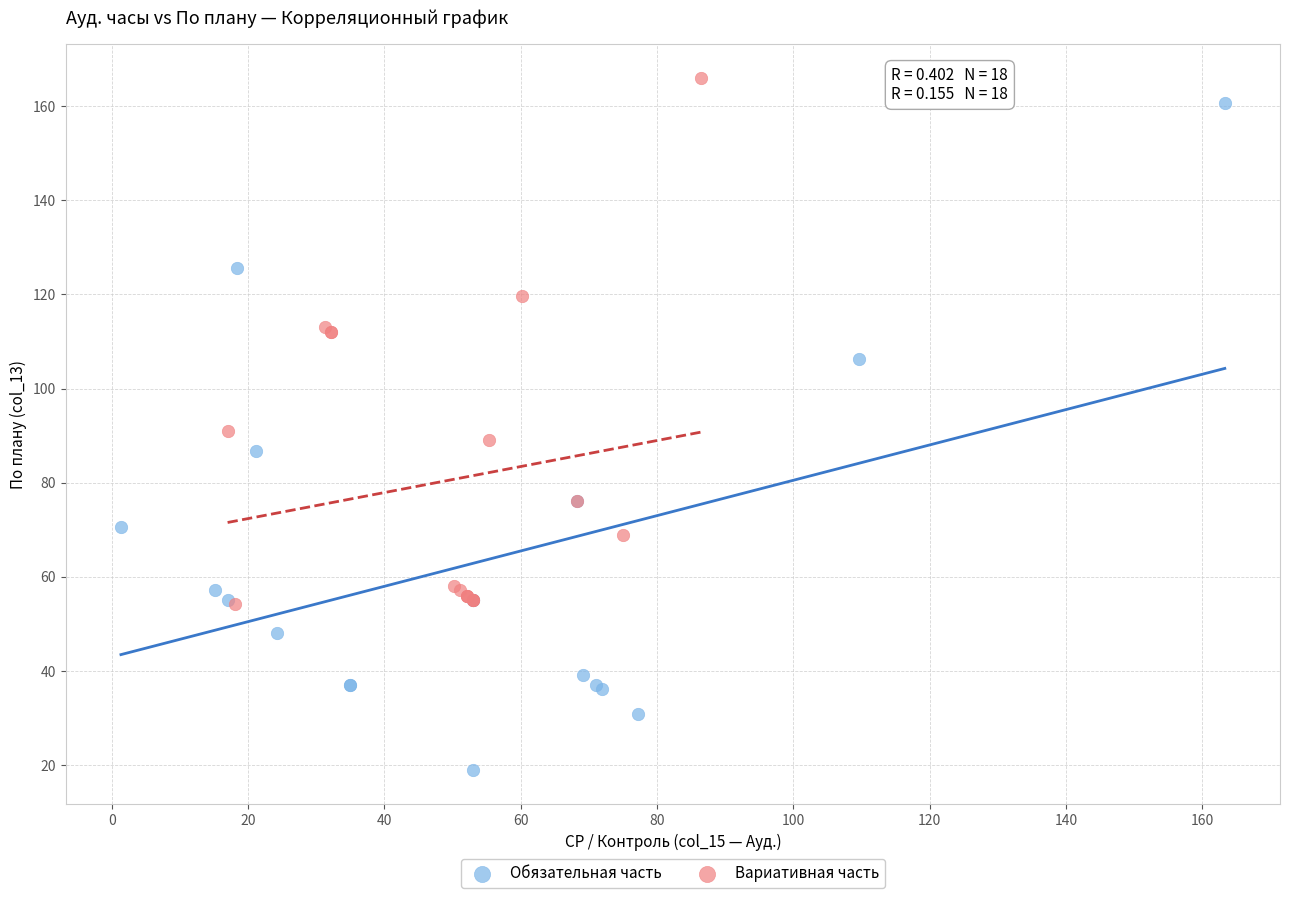

Which series has the widest spread of Y values?

Обязательная часть